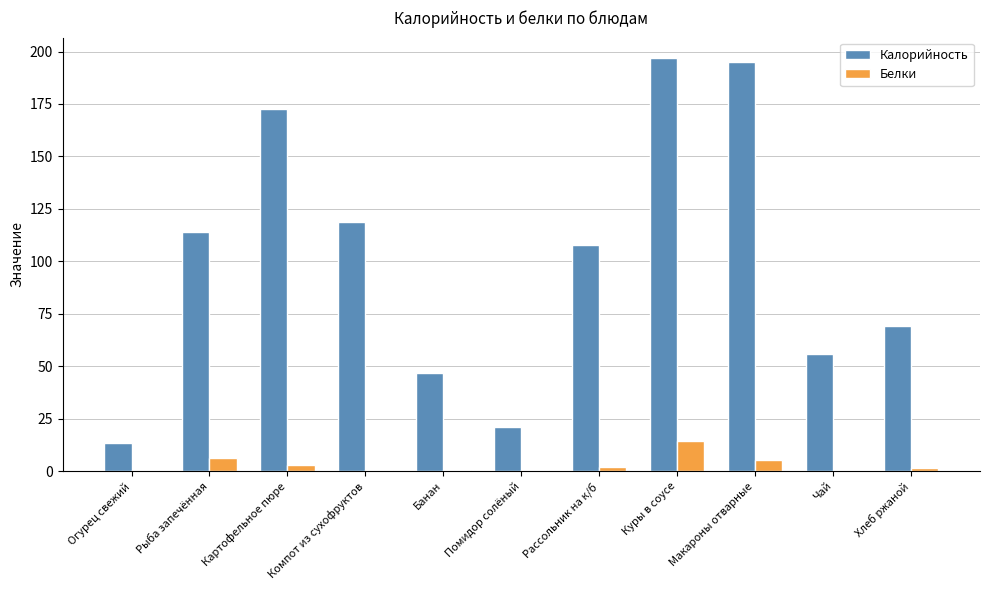

What is the sum of the Калорийность values at Макароны отварные and Огурец свежий?

208.2